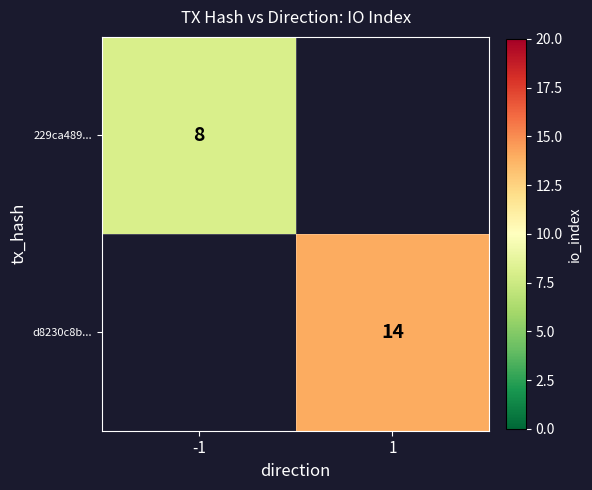

Is the value of d8230c8b... at 1 greater than the value of 229ca489... at -1?

Yes